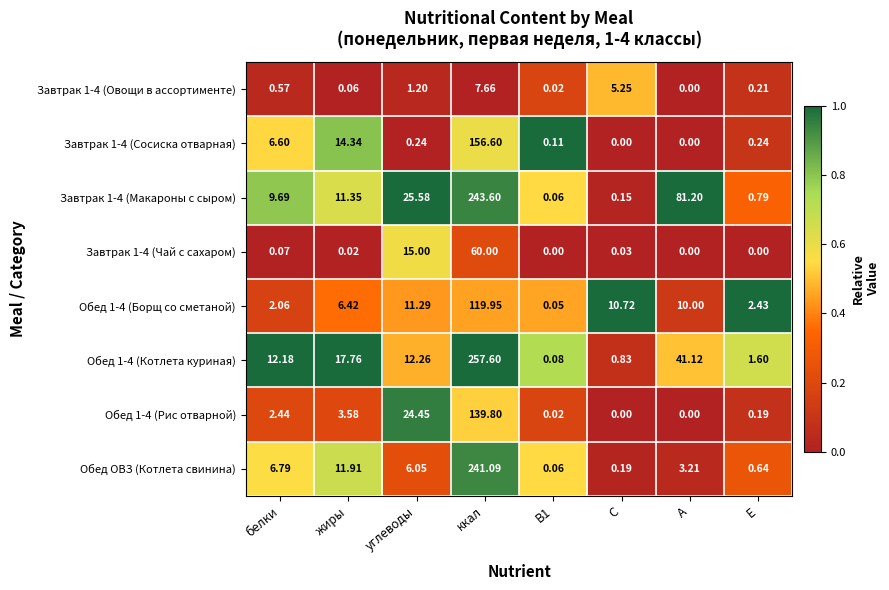

Rank the series at ккал from highest to lowest value.

Обед 1-4 (Котлета куриная), Завтрак 1-4 (Макароны с сыром), Обед ОВЗ (Котлета свинина), Завтрак 1-4 (Сосиска отварная), Обед 1-4 (Рис отварной), Обед 1-4 (Борщ со сметаной), Завтрак 1-4 (Чай с сахаром), Завтрак 1-4 (Овощи в ассортименте)